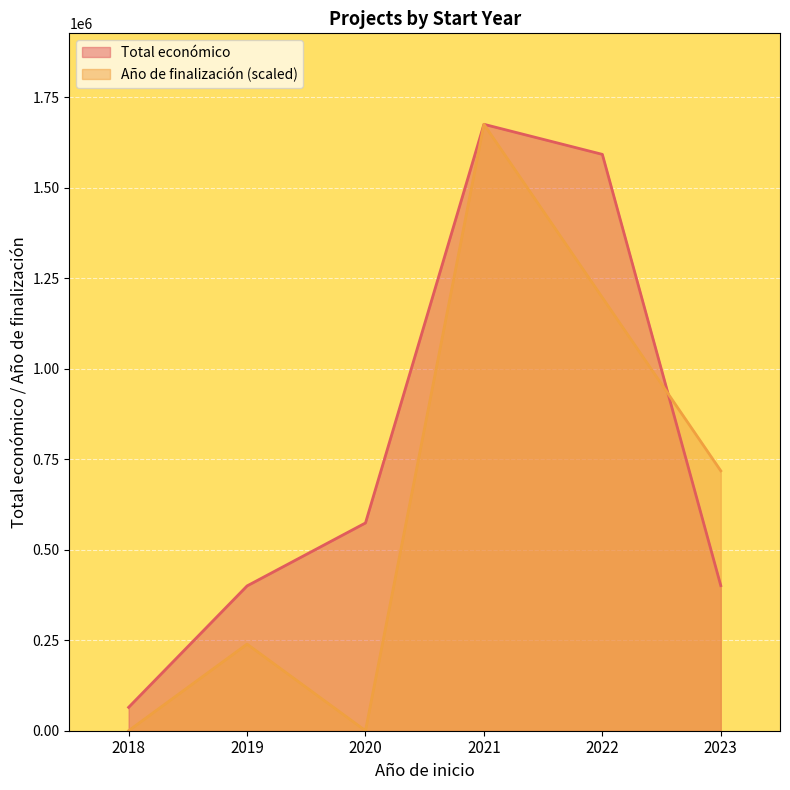

How many lines are shown in the chart?

2